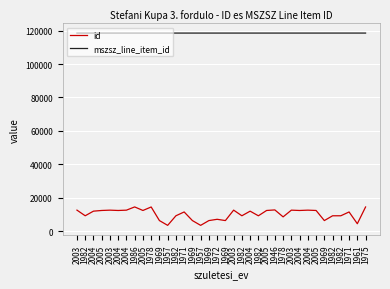

Is it true that mszsz_line_item_id equals 165580 at 1982?

False